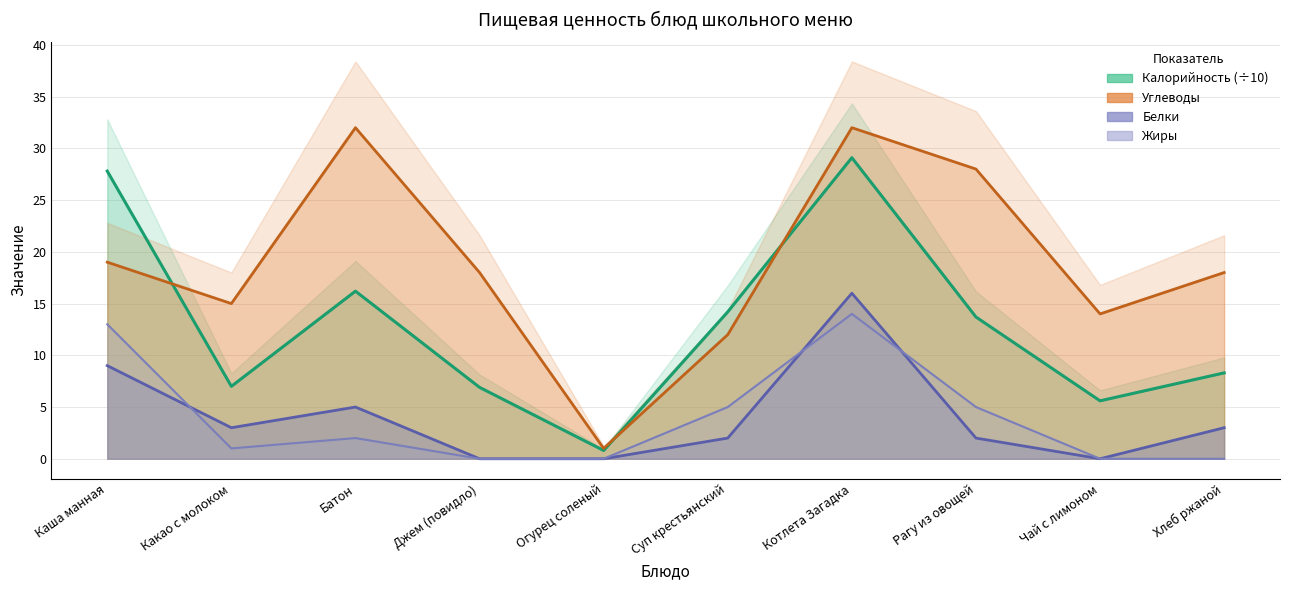

Rank the categories by Жиры value from lowest to highest.

Джем (повидло), Огурец соленый, Чай с лимоном, Хлеб ржаной, Какао с молоком, Батон, Суп крестьянский, Рагу из овощей, Каша манная, Котлета Загадка